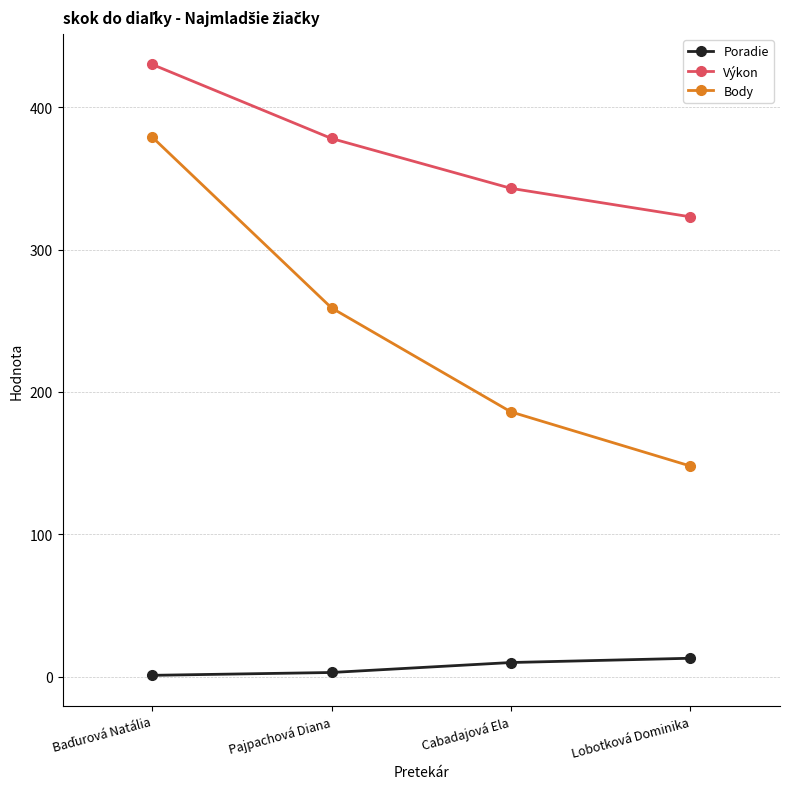

What is the difference between the Body values at Pajpachová Diana and Lobotková Dominika?

111